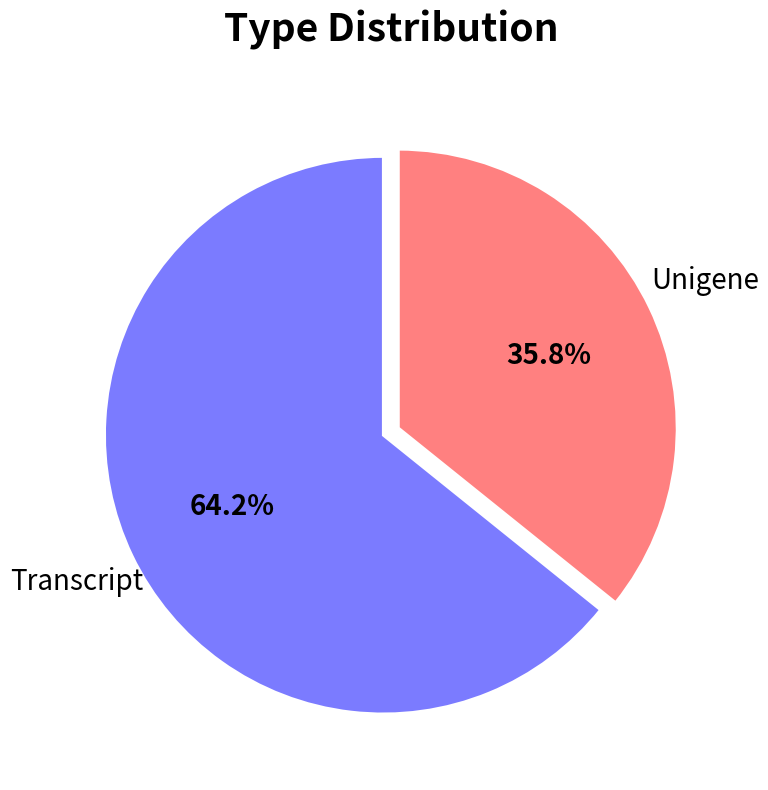

How much of the chart is everything except Transcript?

35.8%